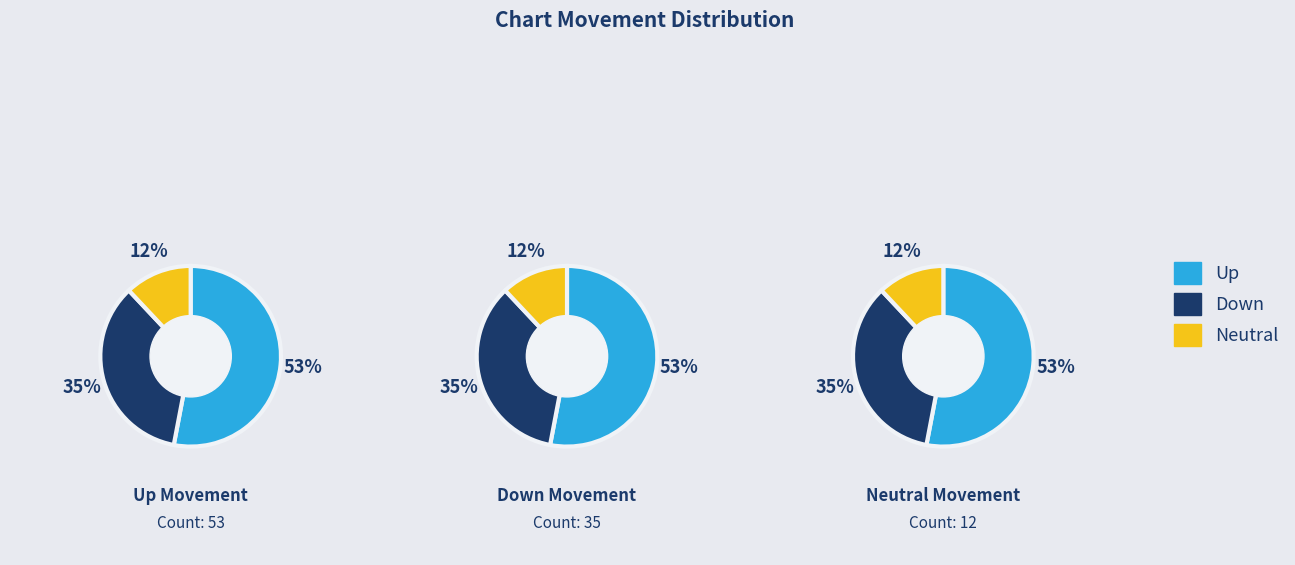

What percentage is the up slice, to the nearest percent?

53%